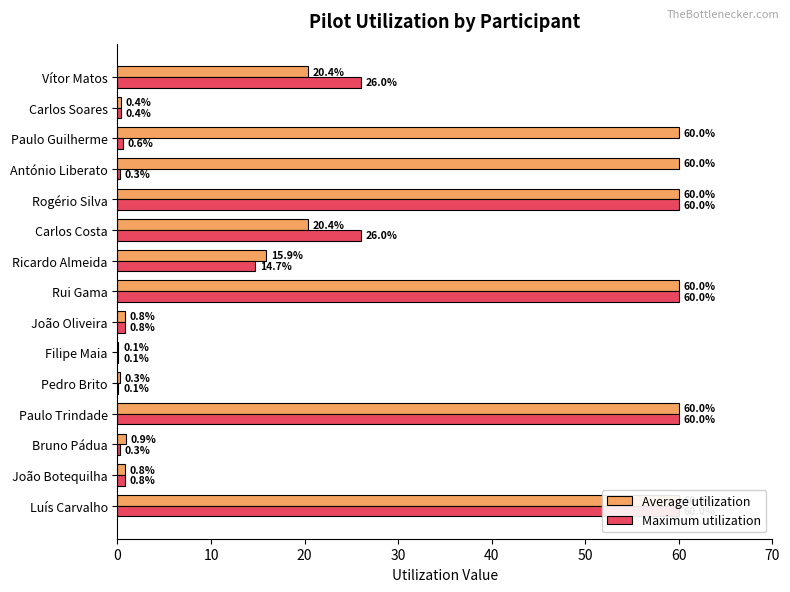

Between João Botequilha and António Liberato, which is larger?

António Liberato